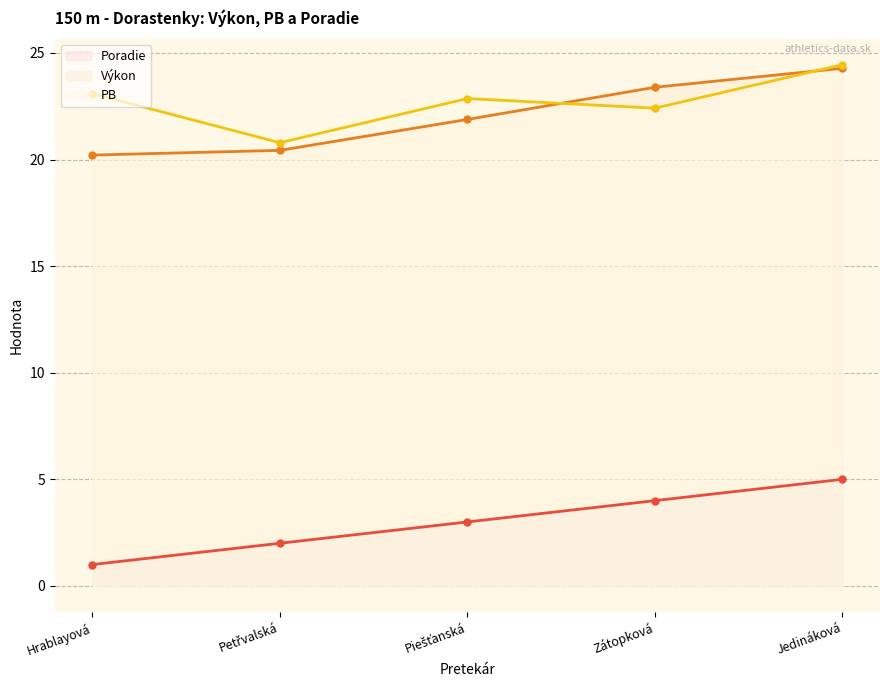

What is the smallest value displayed?

1.0